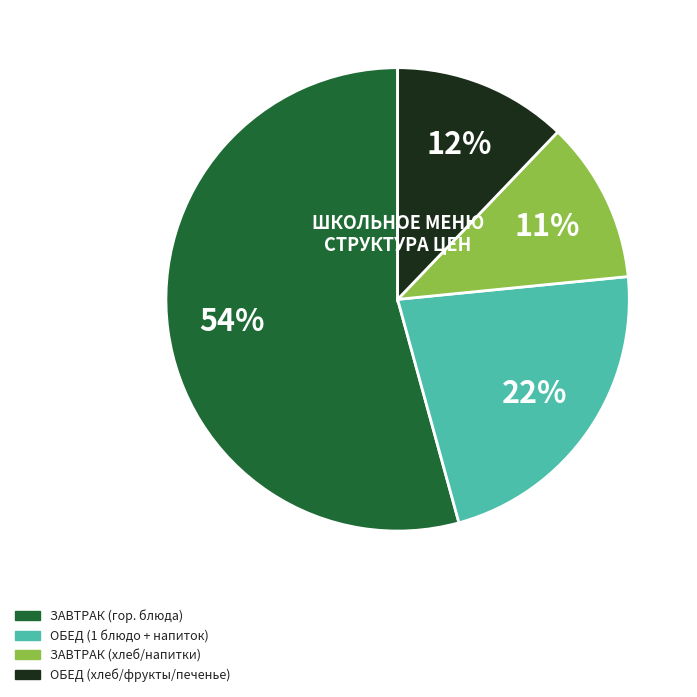

Is there any slice that represents more than half of the pie?

Yes